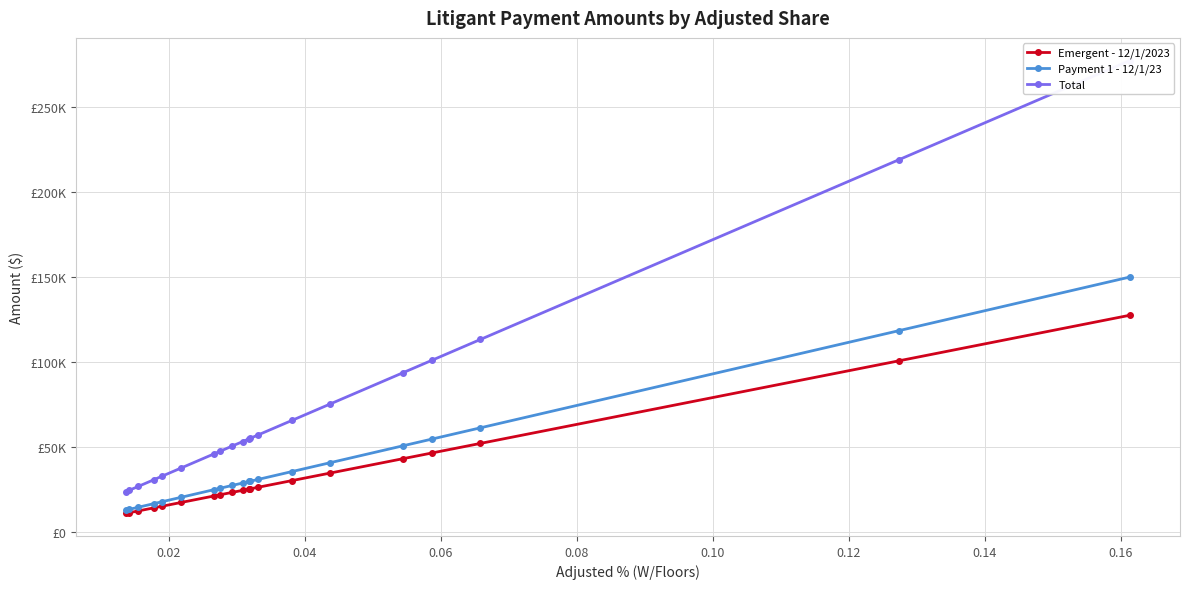

What is the difference between the maximum and second lowest values in the Total series?

252948.1